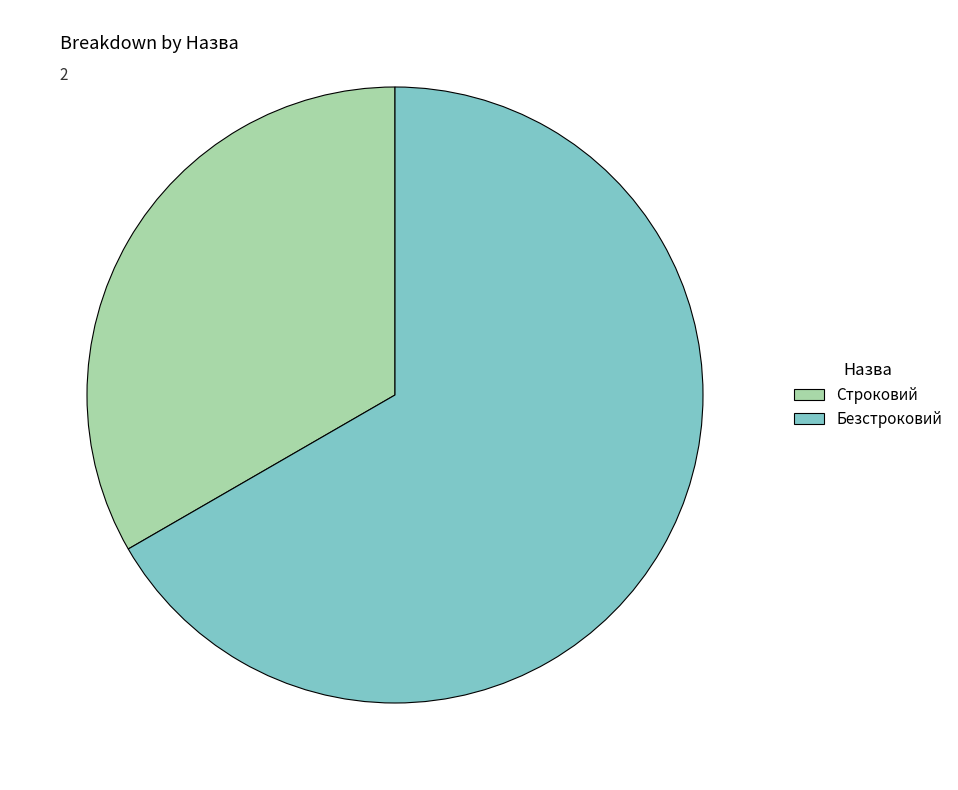

True or false: Строковий accounts for 44% of the total.

False